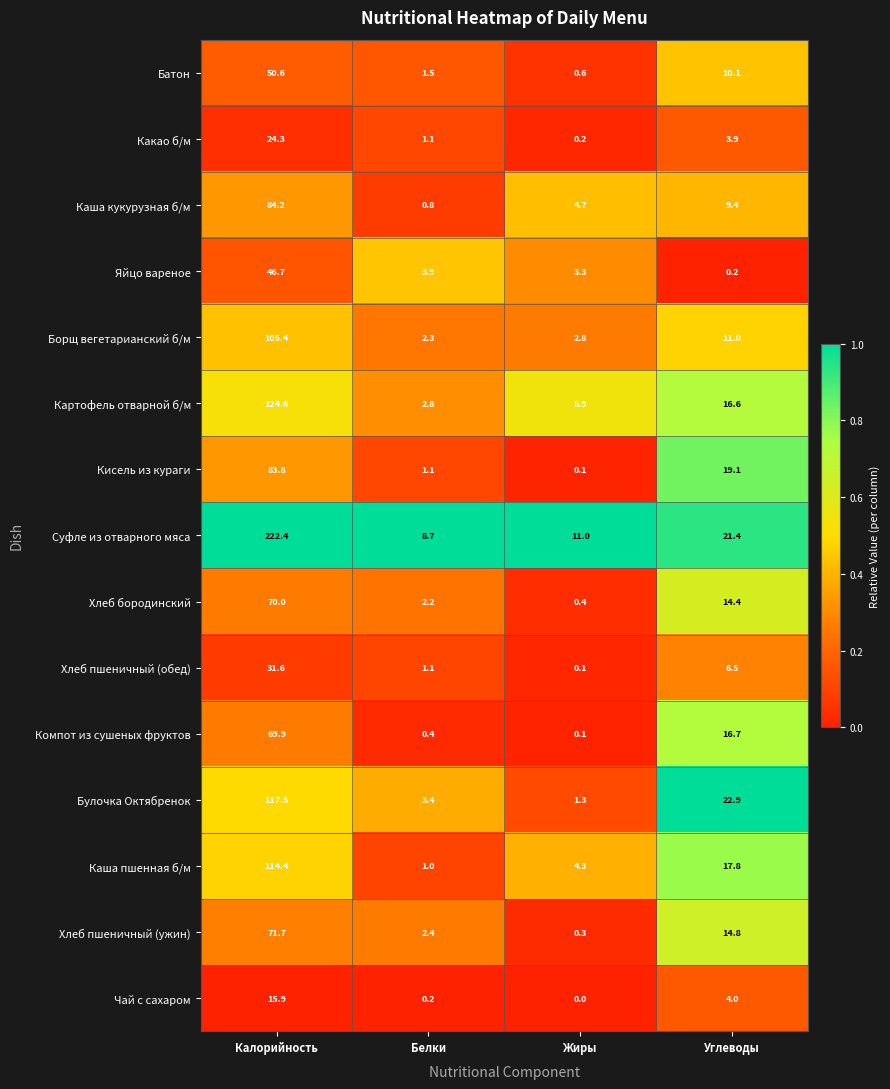

What is the maximum value for Кисель из кураги?

83.8